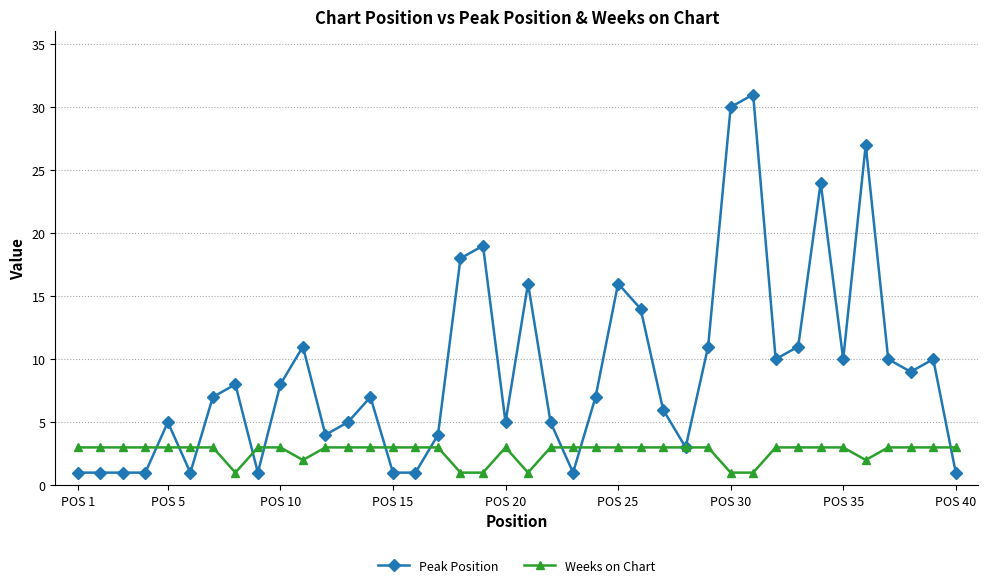

Which series has the largest total across all categories?

Peak Position